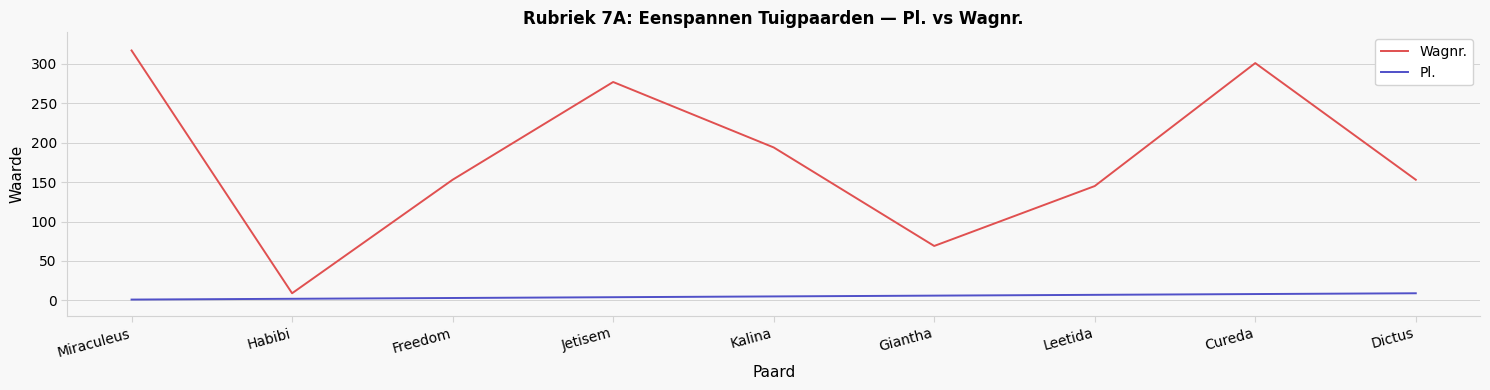

True or false: Pl. and Wagnr. intersect in this chart.

False